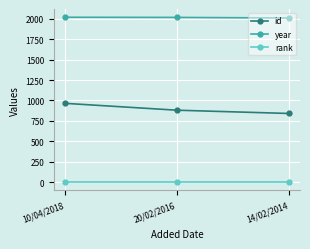

True or false: id has a value of 841 at 14/02/2014.

True